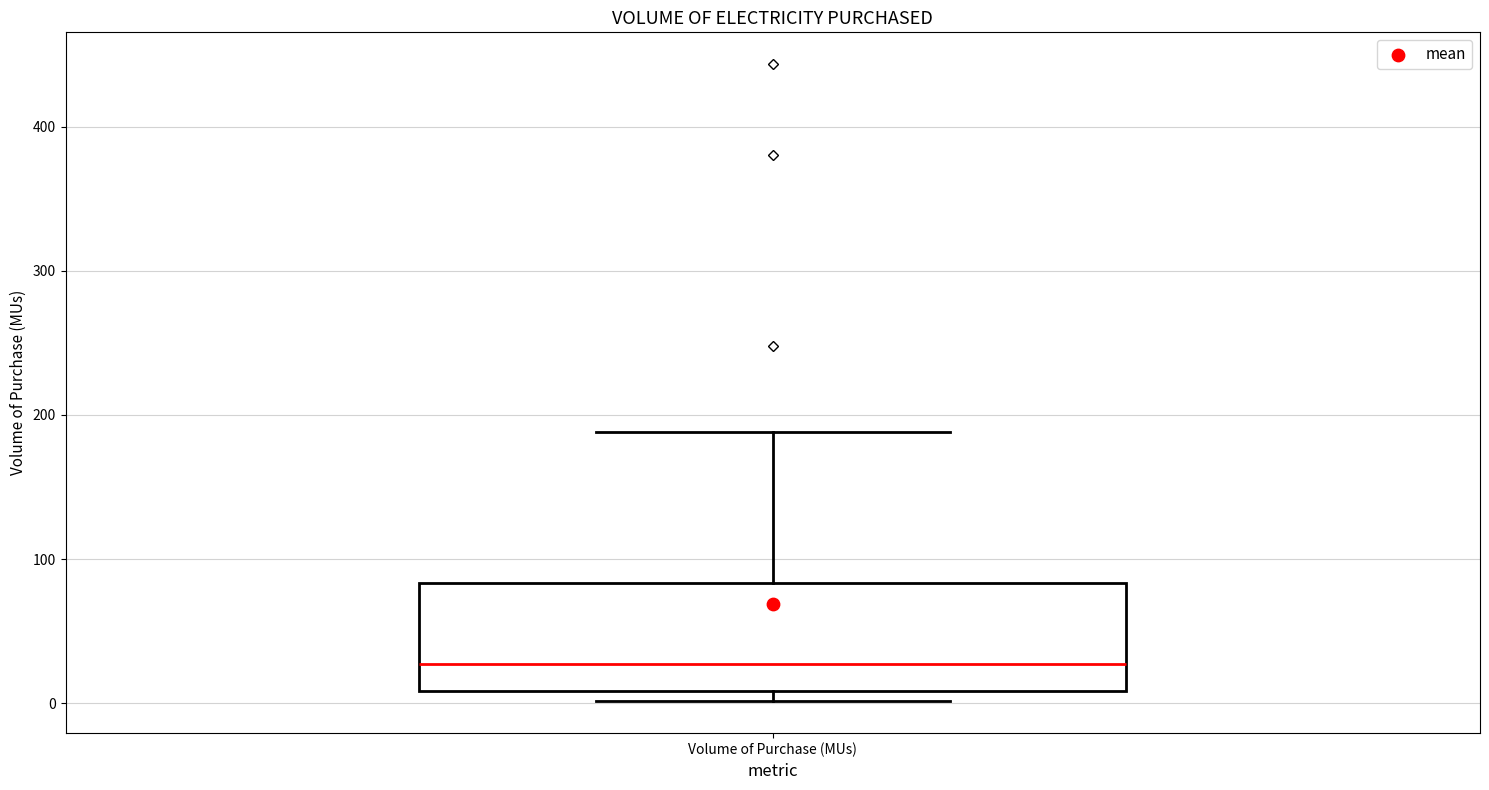

Transcribe this box plot: give where the median line is, the range the box spans, and where the two whiskers end, as read against the y-axis. The values are not printed on the chart, so give them approximately, as read against the axis.

median 30, box 10 to 80, whiskers 0 to 190